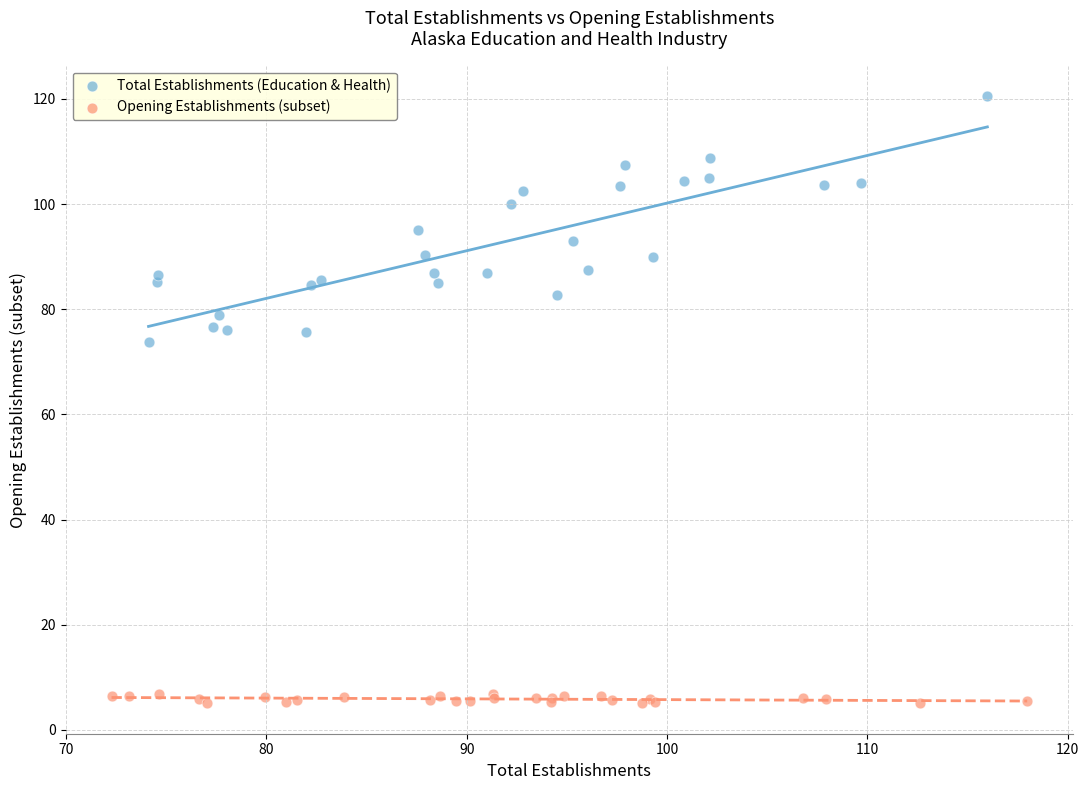

Which series has the widest spread of Y values?

Total Establishments (Education & Health)